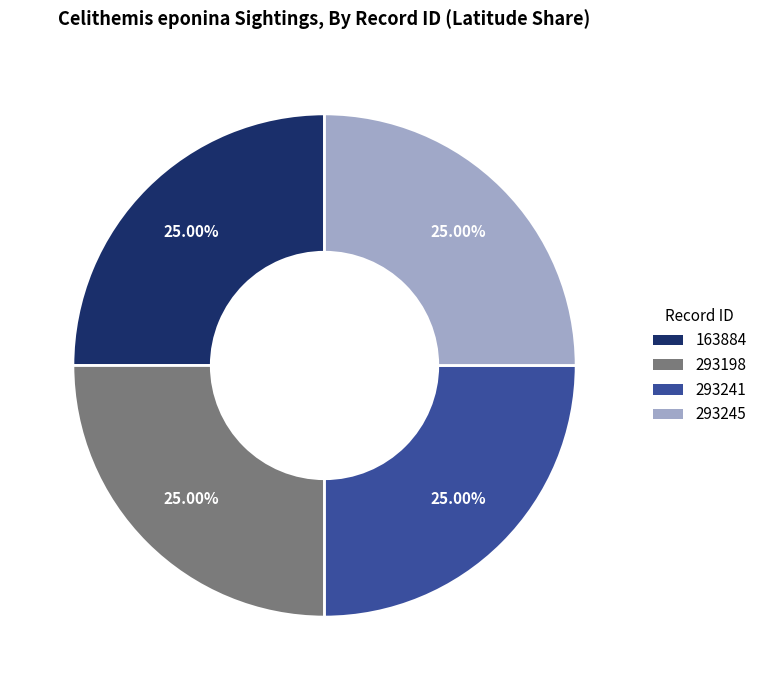

True or false: 293245 accounts for 11% of the total.

False